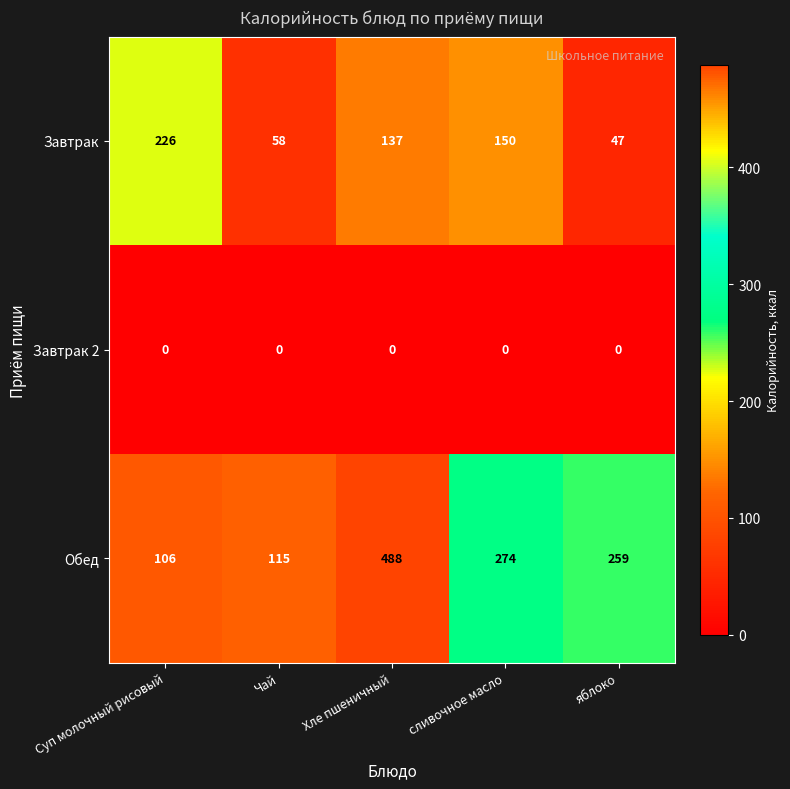

Which series has the largest total across all categories?

Обед